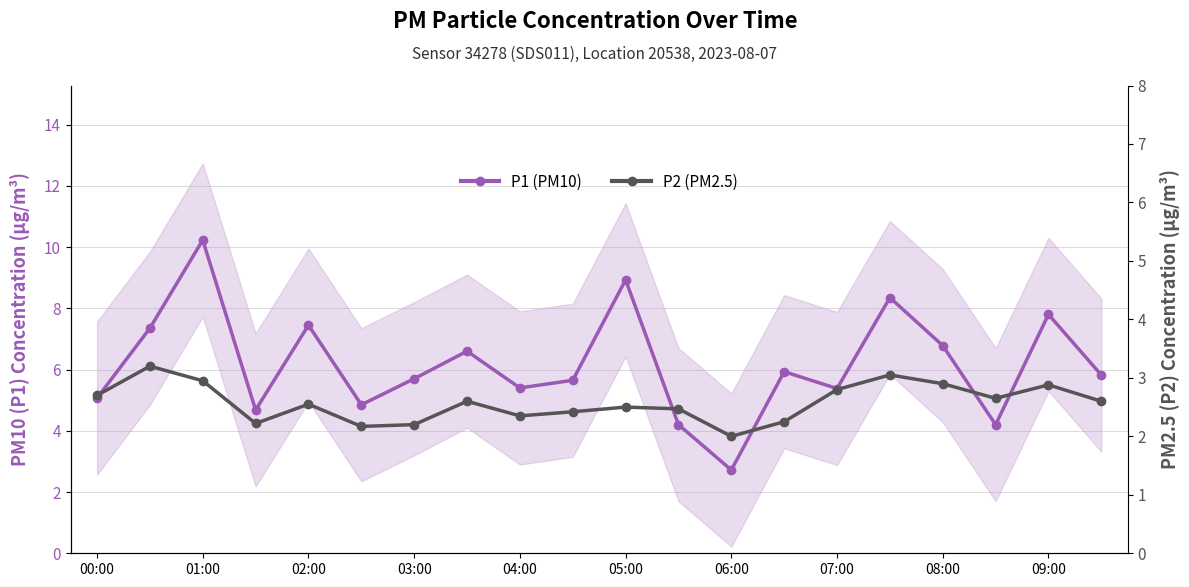

True or false: P1 (PM10) has a value of 1.5 at 04:00.

False